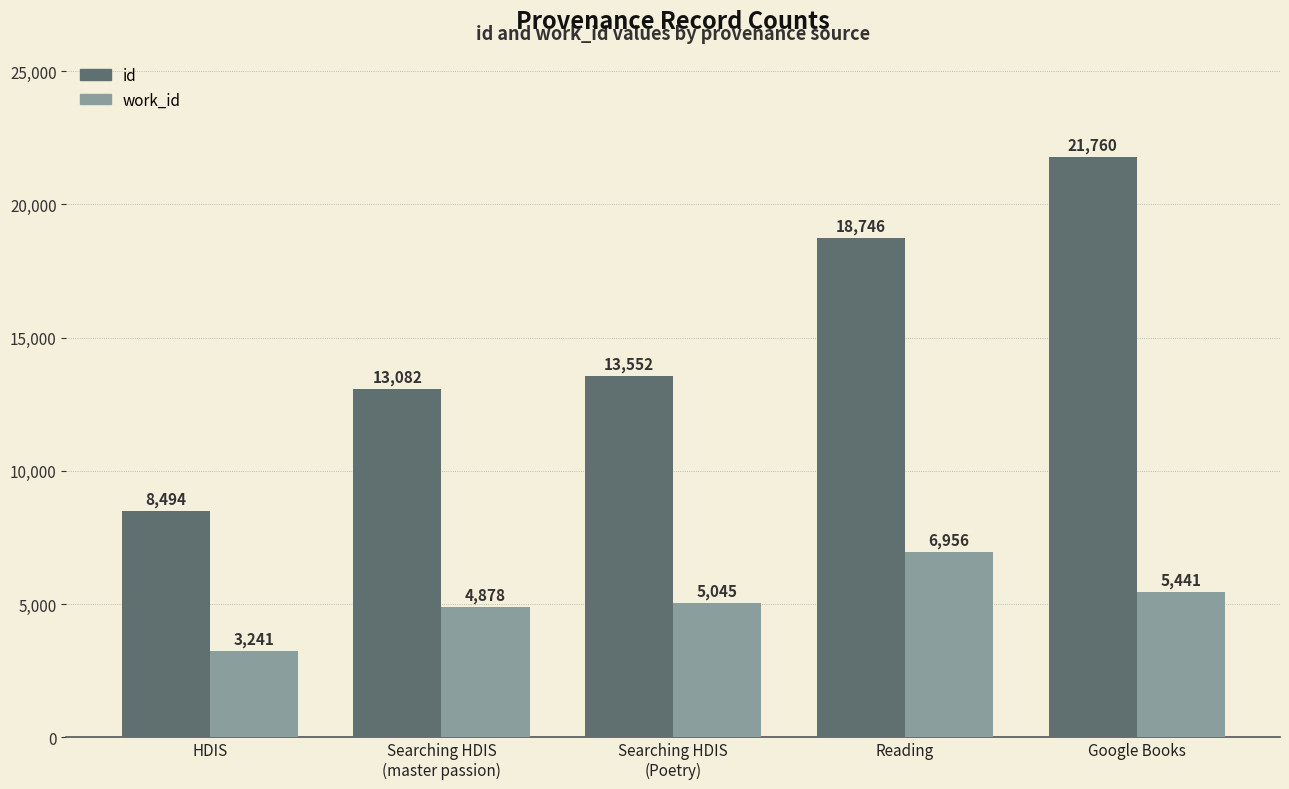

How many bars are there in total?

10